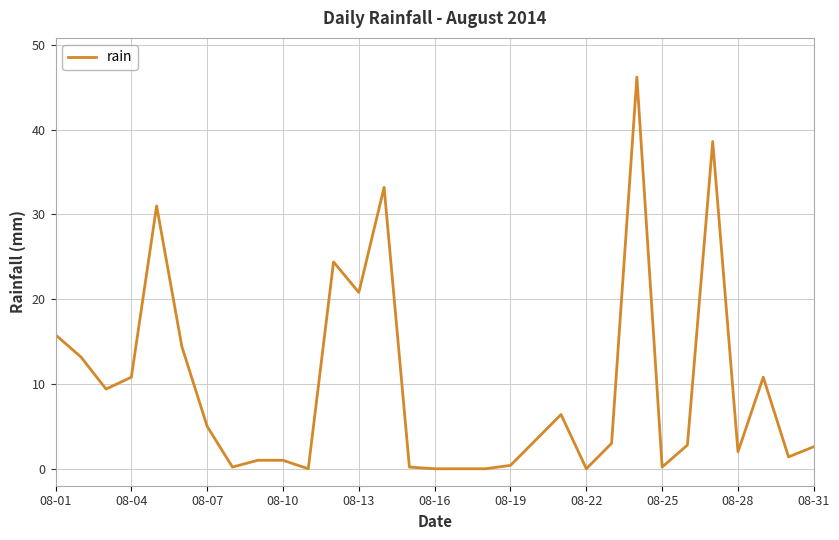

What is the greatest value displayed?

46.2